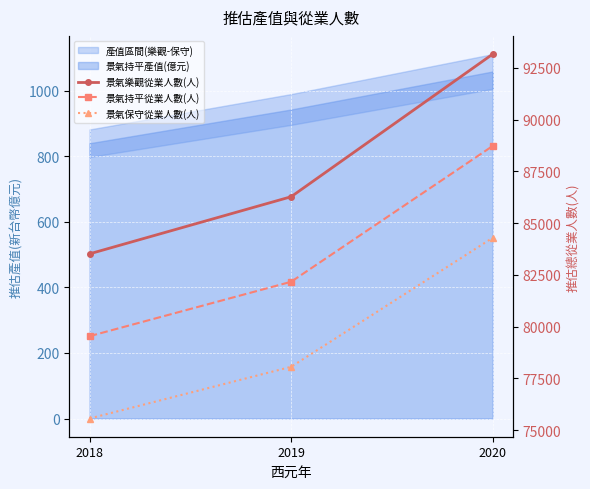

The value of 景氣保守從業人數(人) at 2018 is 75557. True or false?

True